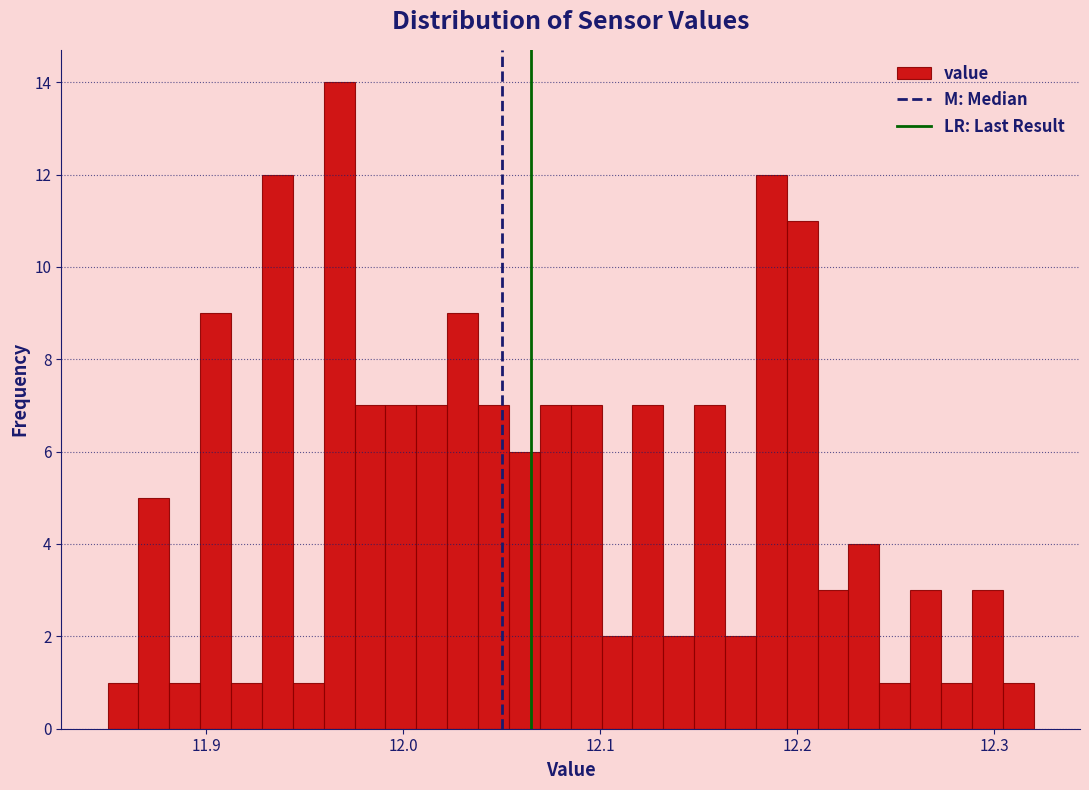

Read against the x-axis, roughly where is the centre of the tallest bar?

11.97